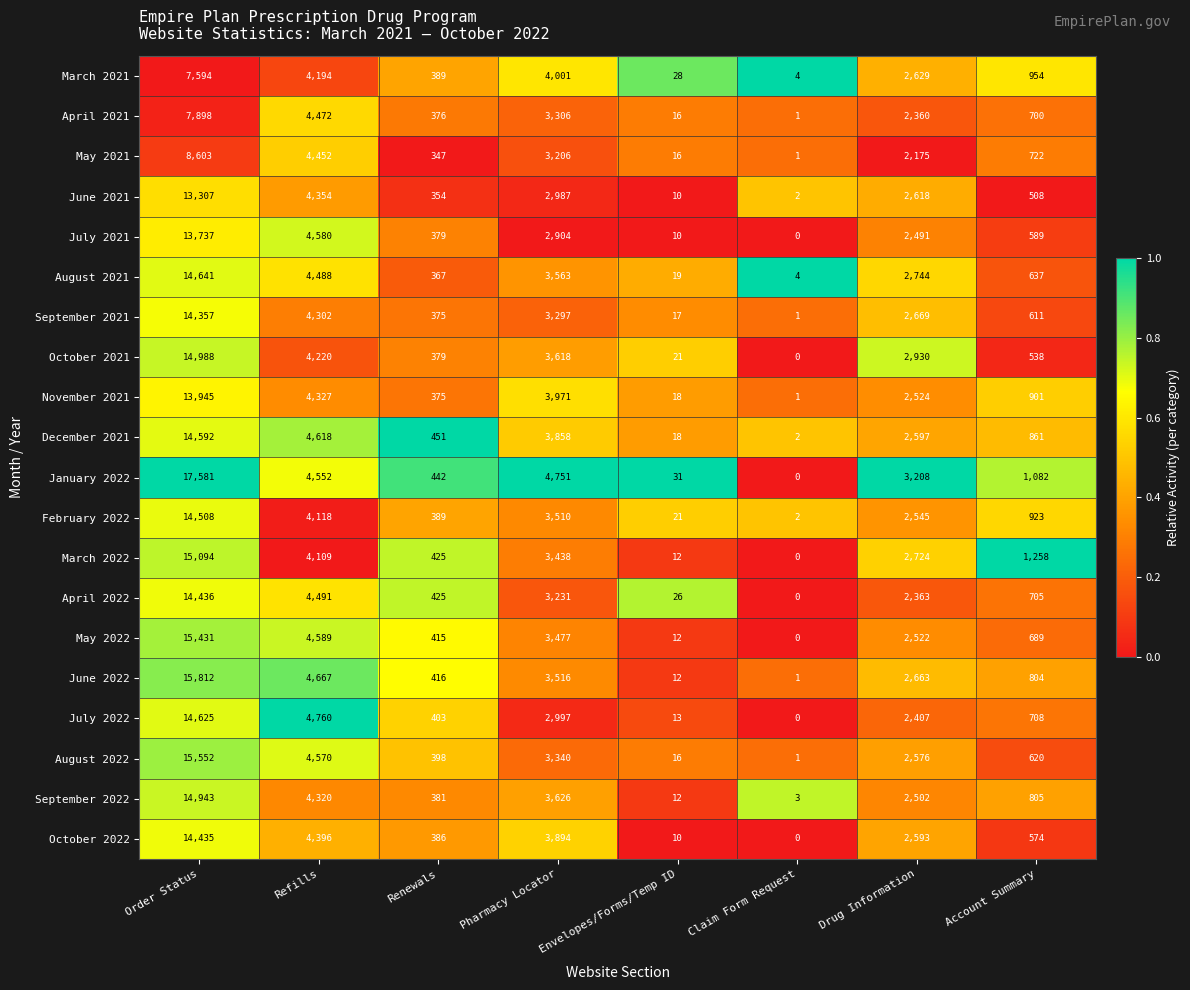

The April 2022 series shows 3801 at Drug Information. True or false?

False